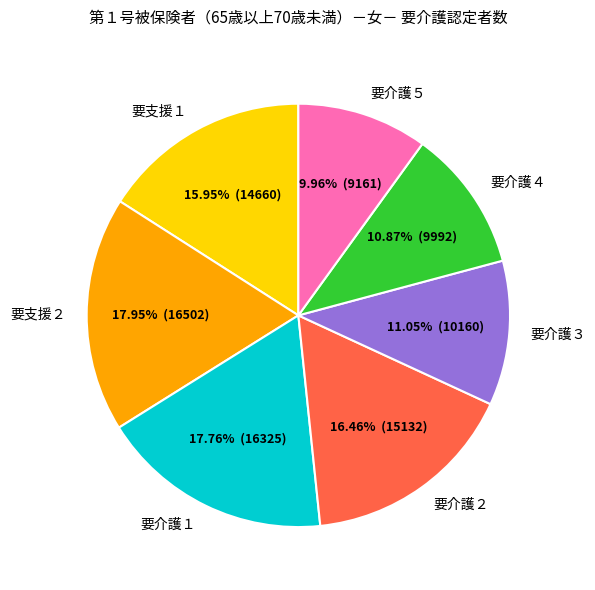

Do 要介護５ and 要支援１ together represent more than half of the pie?

No